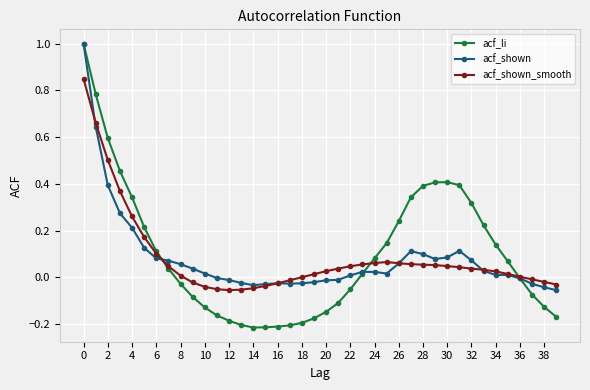

True or false: acf_shown_smooth has more than 0 interior local peaks.

True